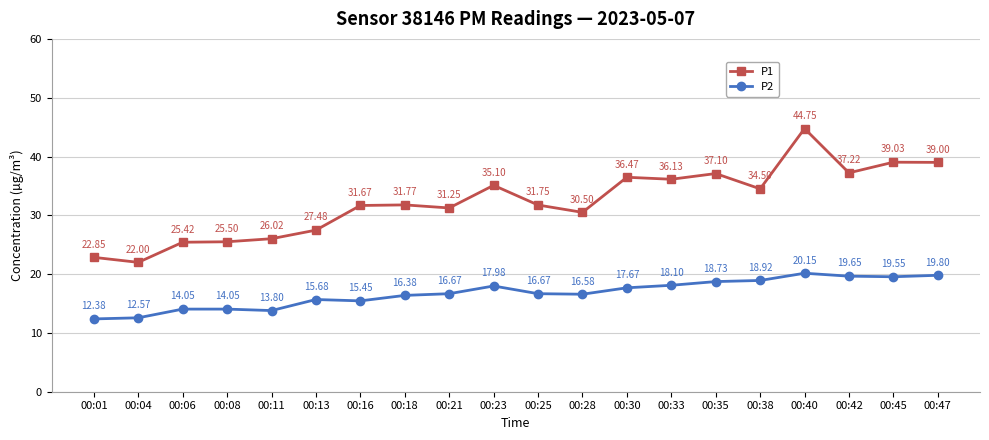

How many data points in P2 are less than 16?

7